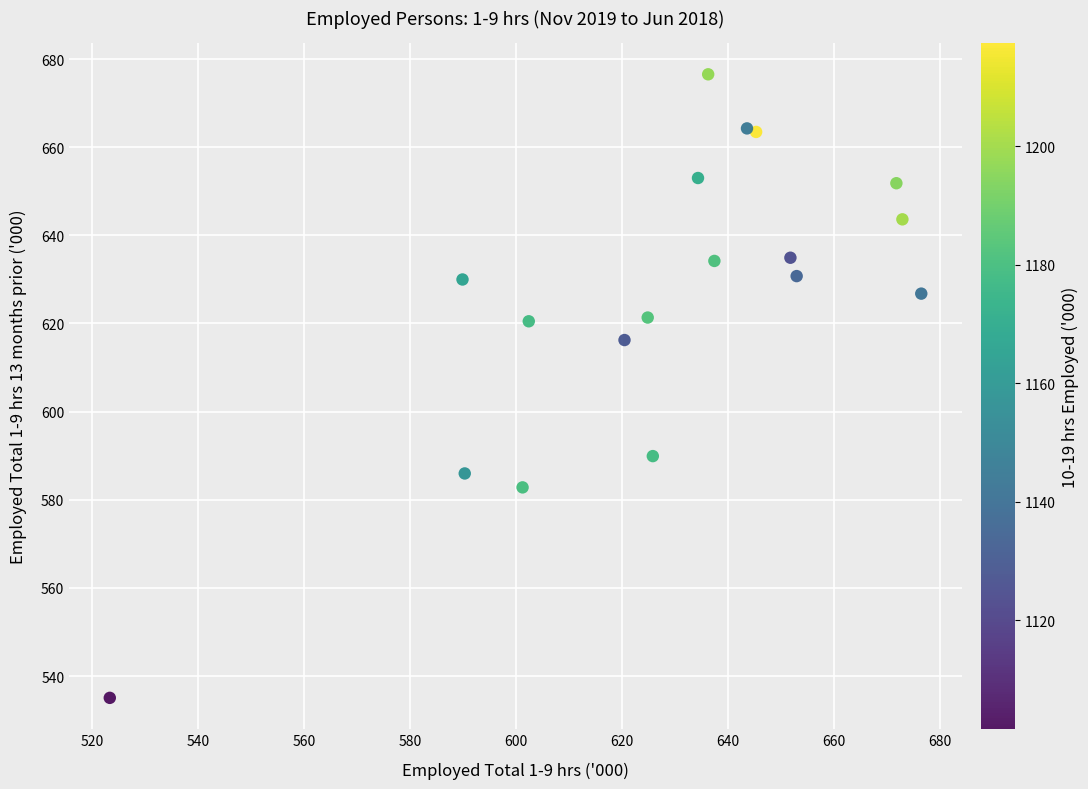

What Y value in the scatter plot is closest to 605?

616.2